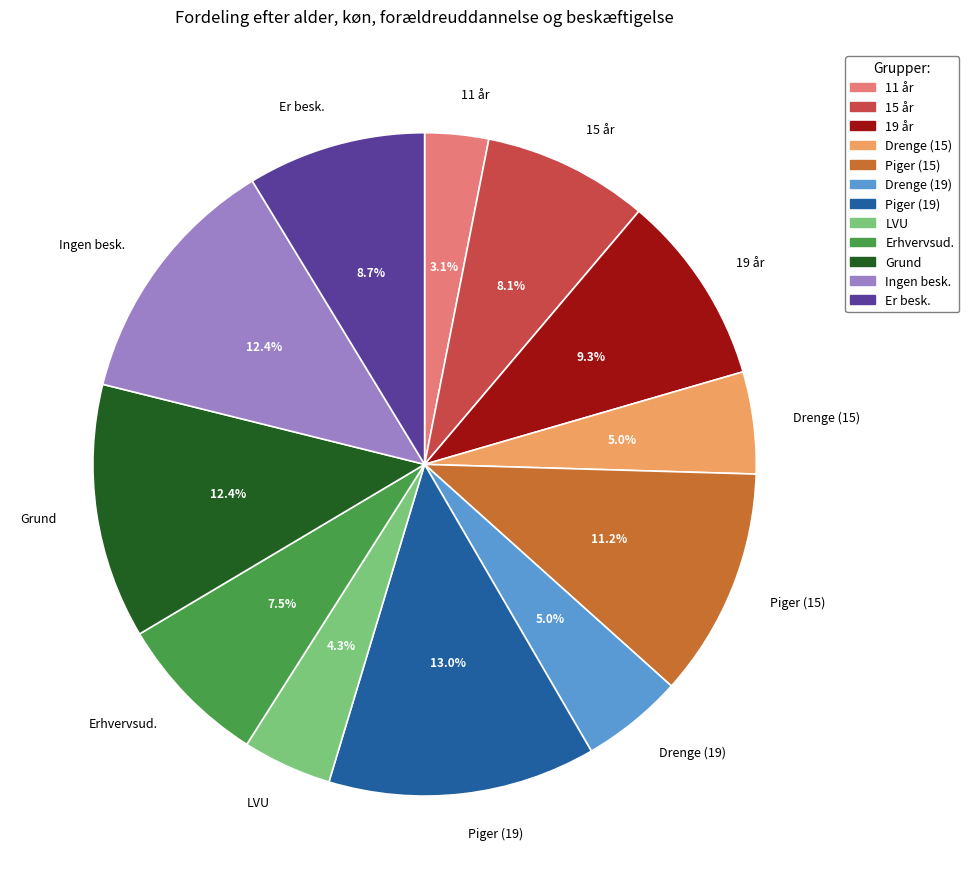

Is there a majority slice in this chart?

No